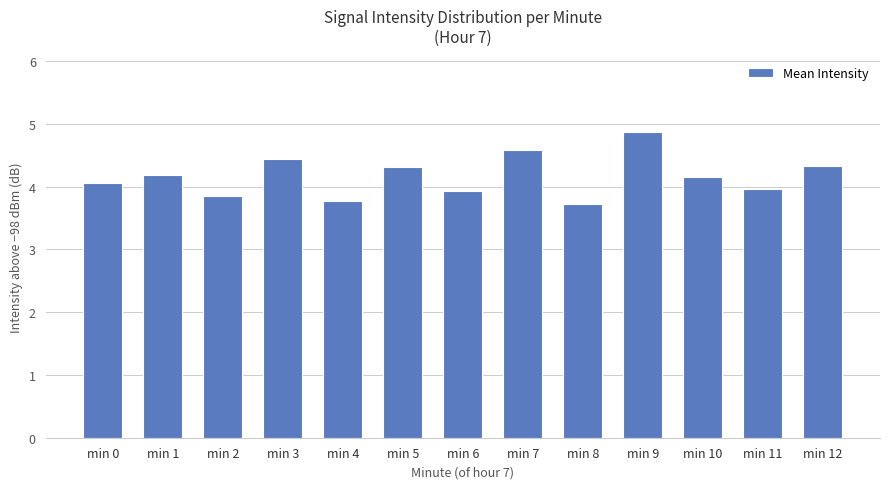

Are the bars horizontal?

No